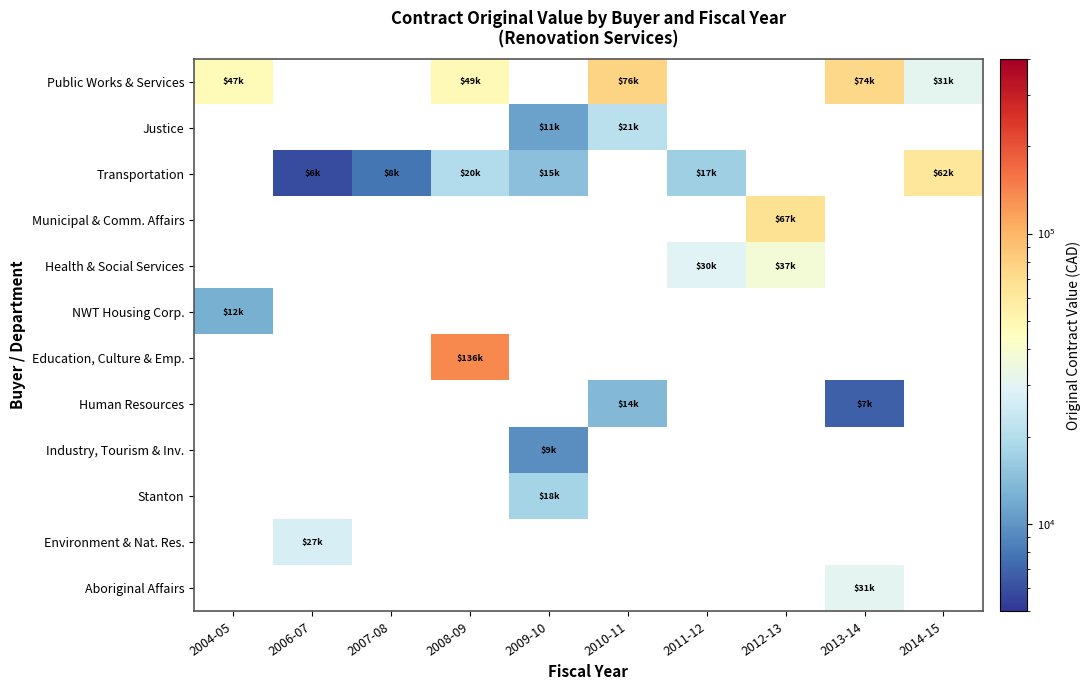

Which category has the highest value in the NWT Housing Corp. series?

2004-05